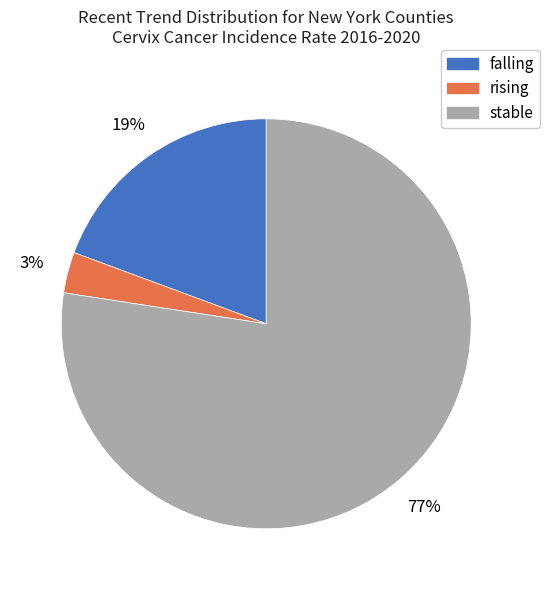

Combined, do stable and falling account for over 50%?

Yes